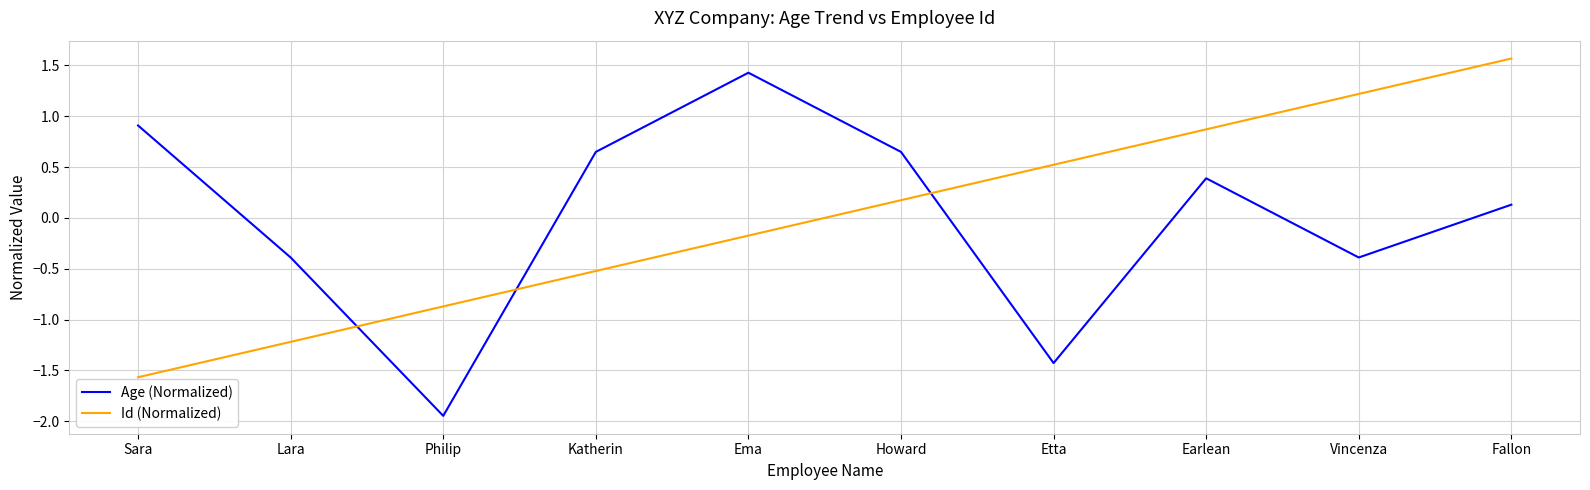

True or false: Id (Normalized) and Age (Normalized) cross at least once.

True